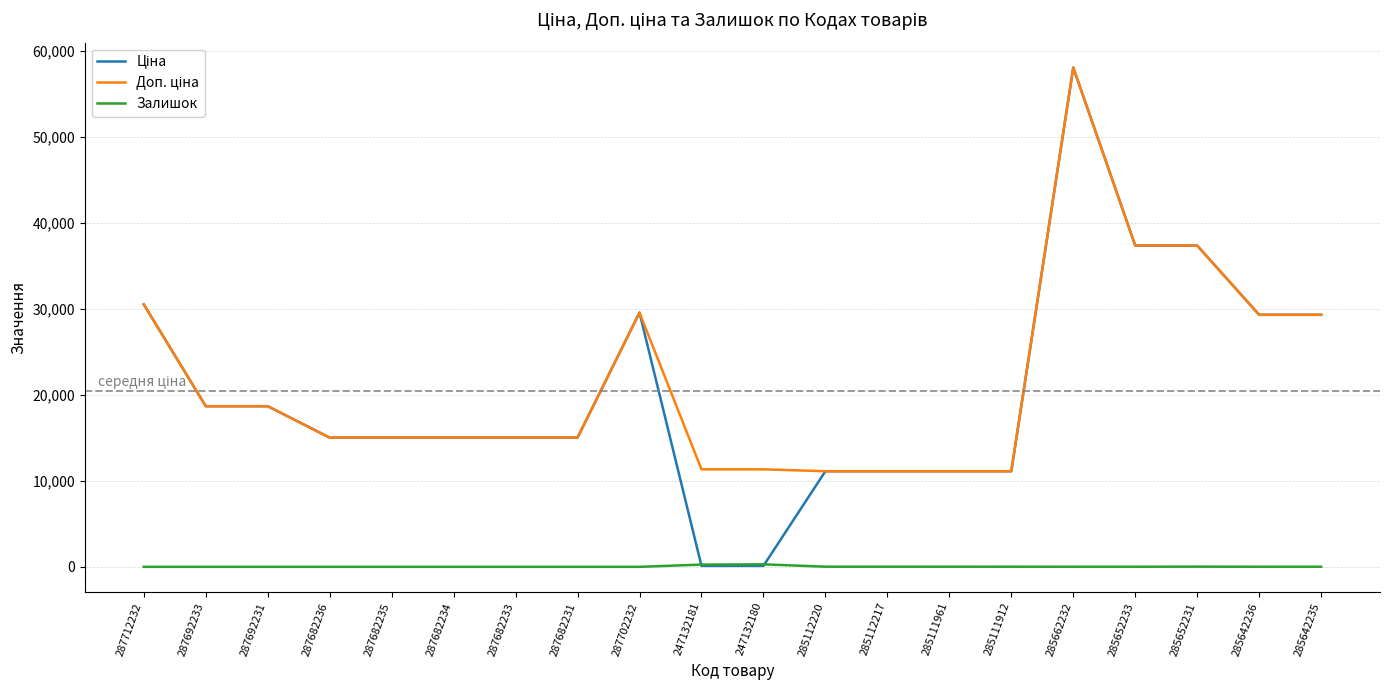

What is the greatest value displayed?

58037.0